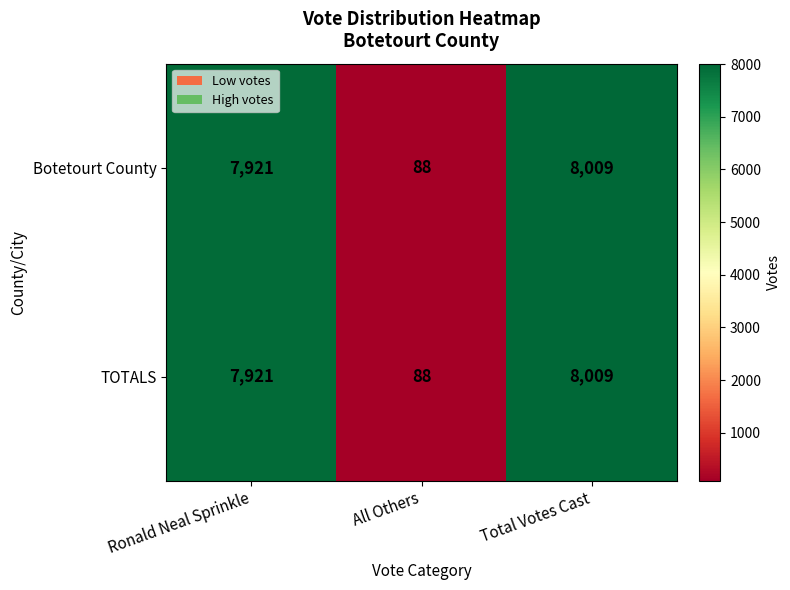

At which category is the sum across all series the highest?

Total Votes Cast